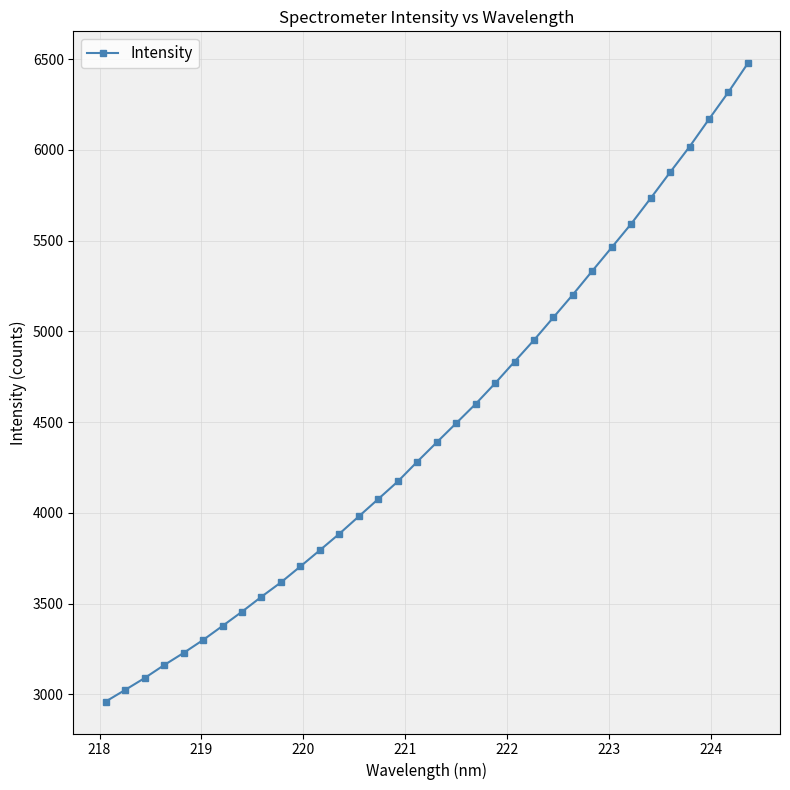

True or false: there are more than 2 points higher than both neighbors.

False